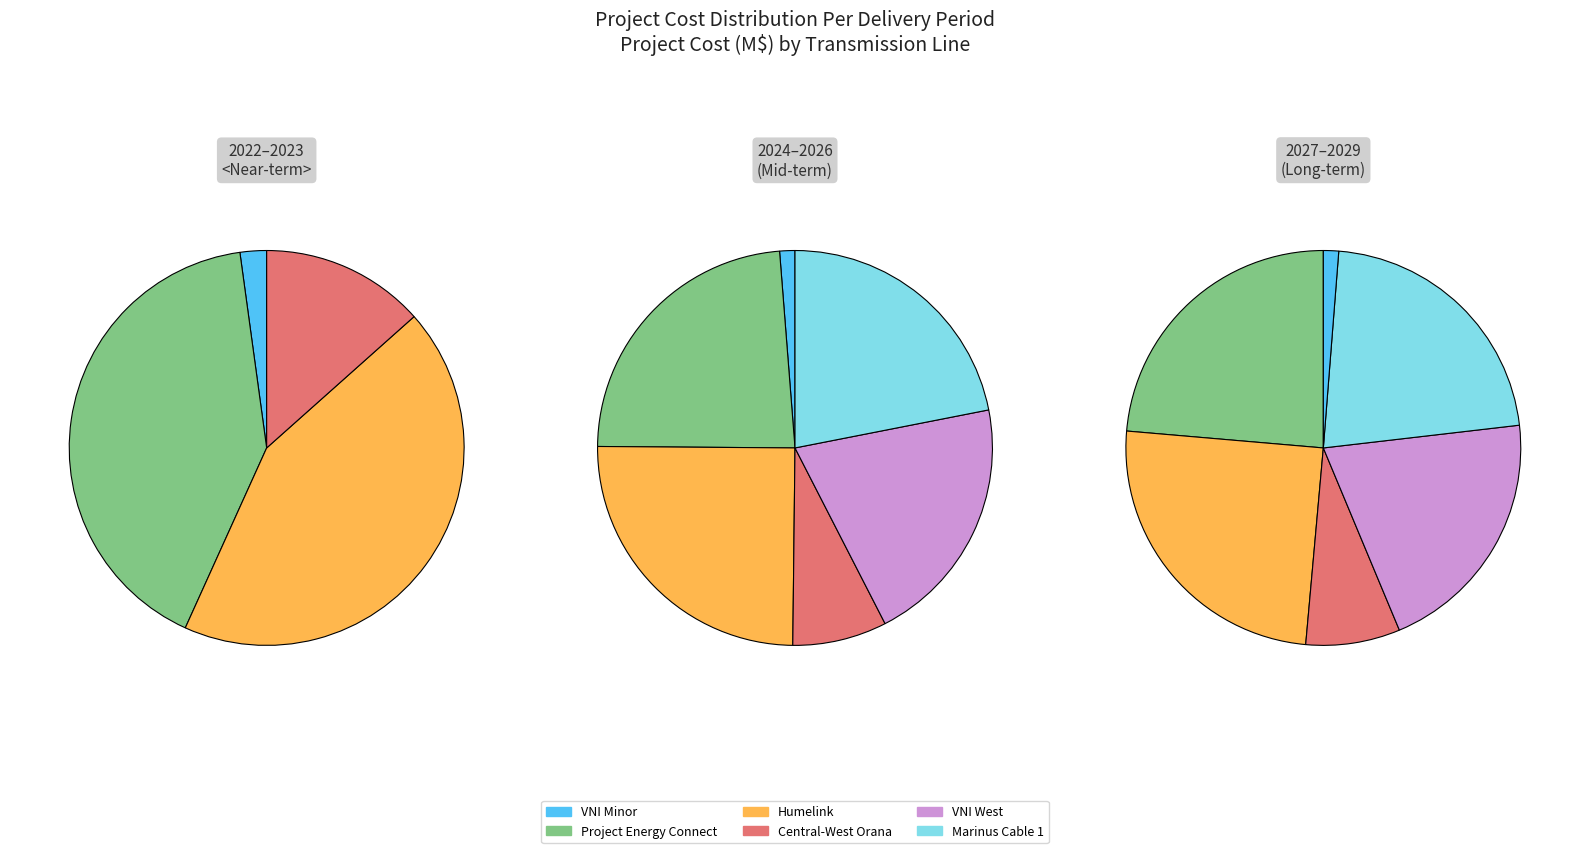

To the nearest percent, what is the average slice percentage?

17%